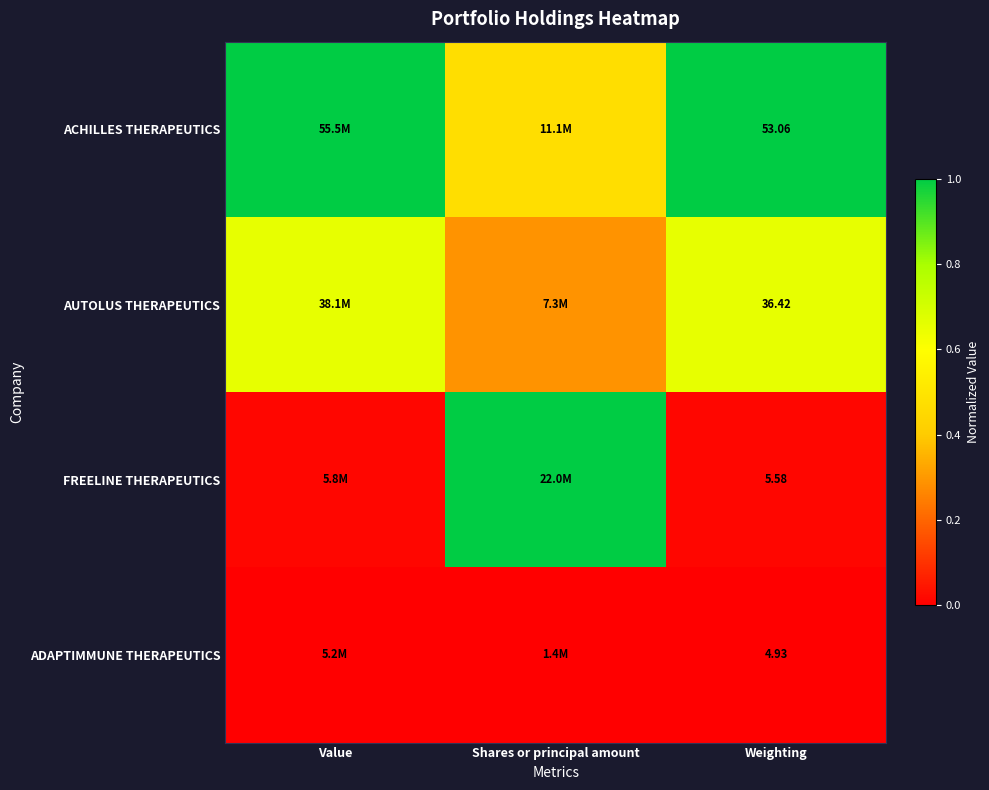

At how many categories does at least one series exceed 0?

3